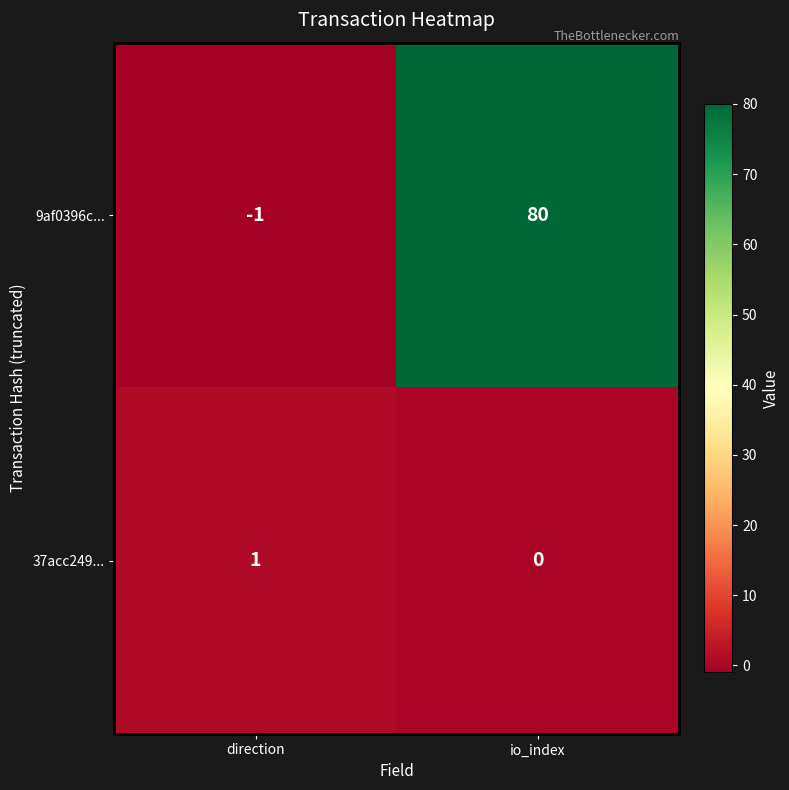

Which category has the highest value in the 9af0396c... series?

io_index